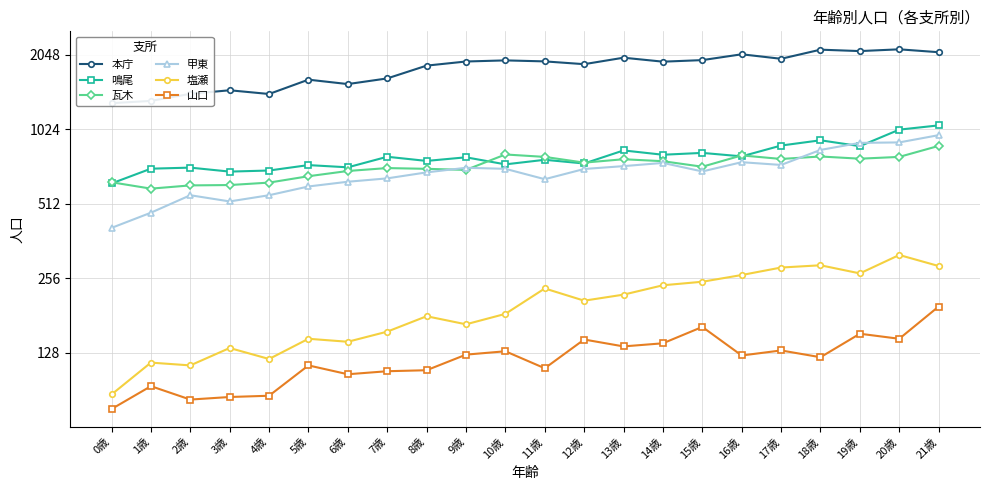

At which label does 本庁 reach its minimum?

0歳